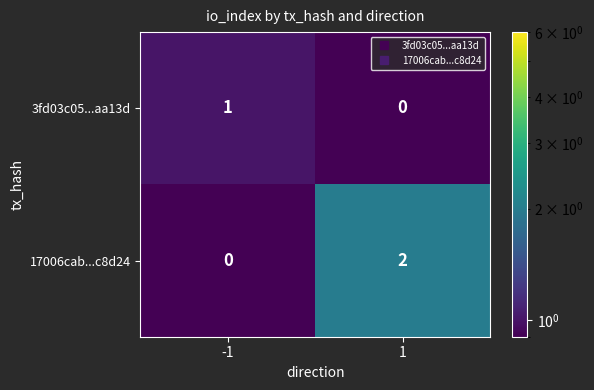

True or false: 17006cab...c8d24 has a value of 2 at 1.

True